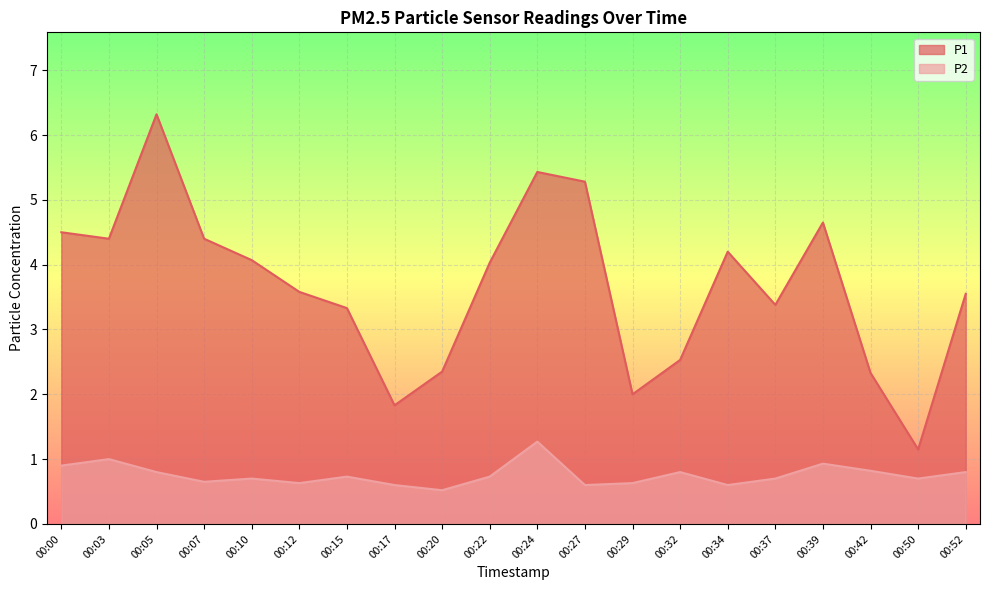

How many lines are shown in the chart?

2